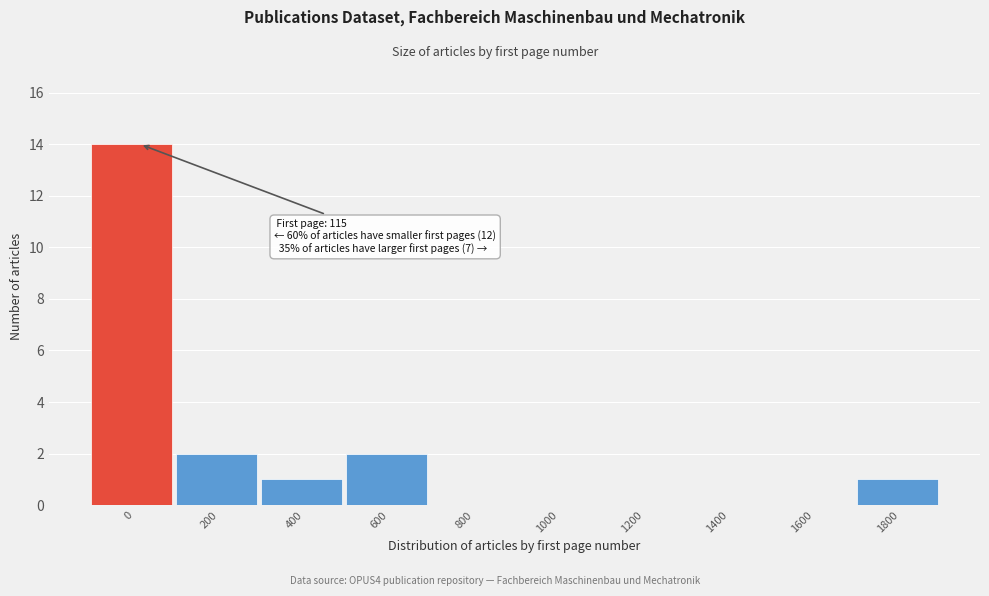

Reading left to right, transcribe all the data shown in this chart.

0=14	200=2	400=1	600=2	800=0	1000=0	1200=0	1400=0	1600=0	1800=1